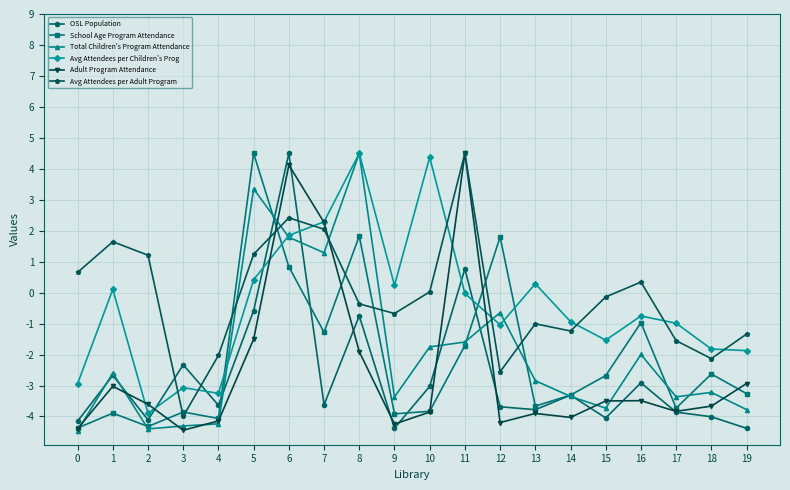

How many data points in School Age Program Attendance are above -3?

9